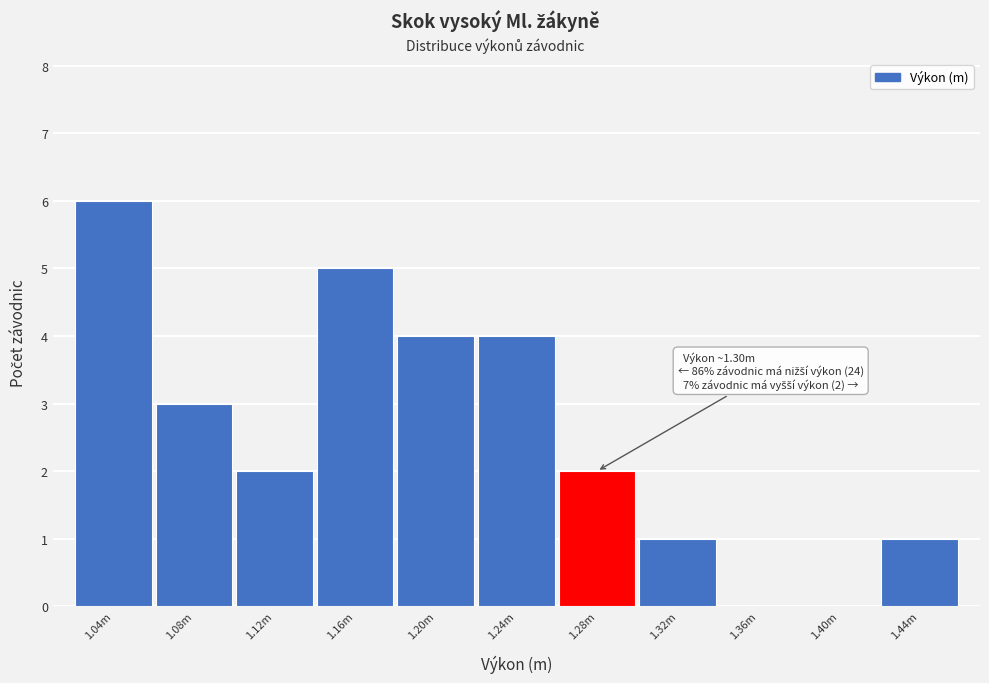

Reading left to right, list all the values displayed in this chart.

1.04m=6	1.08m=3	1.12m=2	1.16m=5	1.20m=4	1.24m=4	1.28m=2	1.32m=1	1.36m=0	1.40m=0	1.44m=1